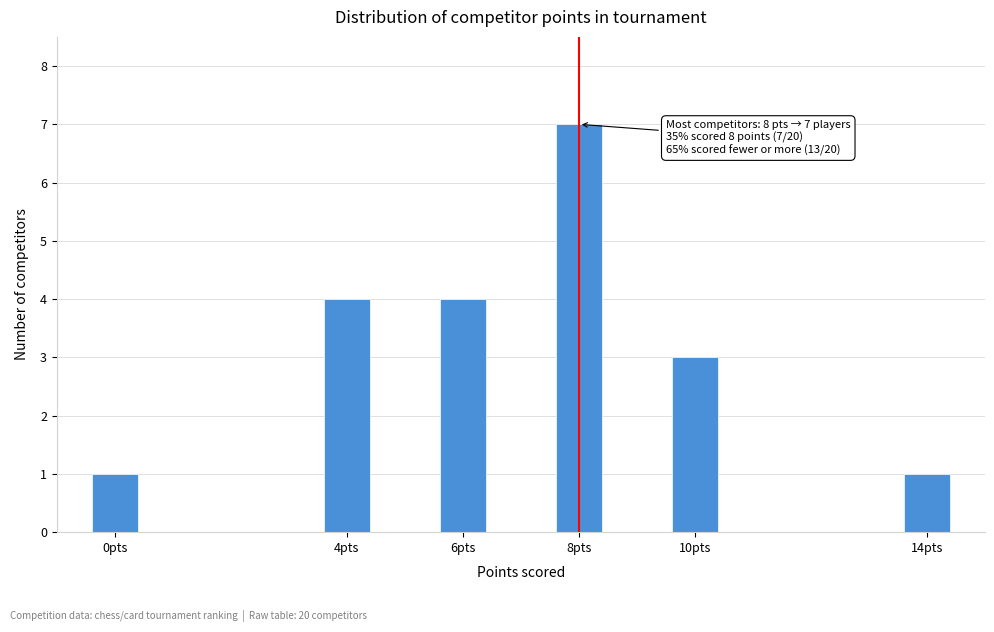

Reading right to left, list all the values displayed in this chart.

1	3	7	4	4	1